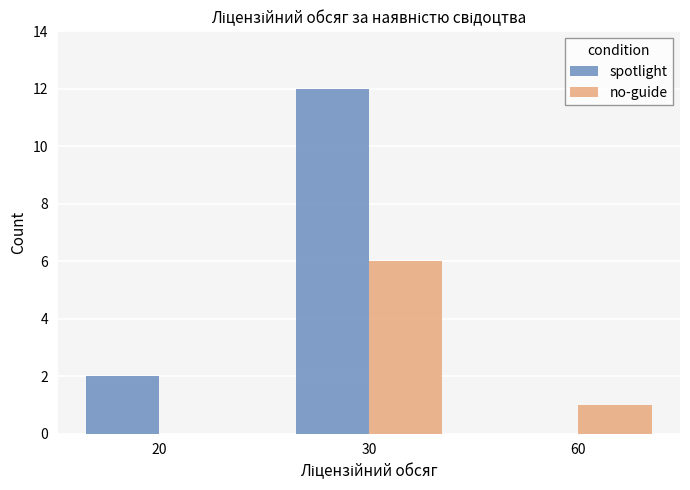

Count the number of data series in this chart.

2